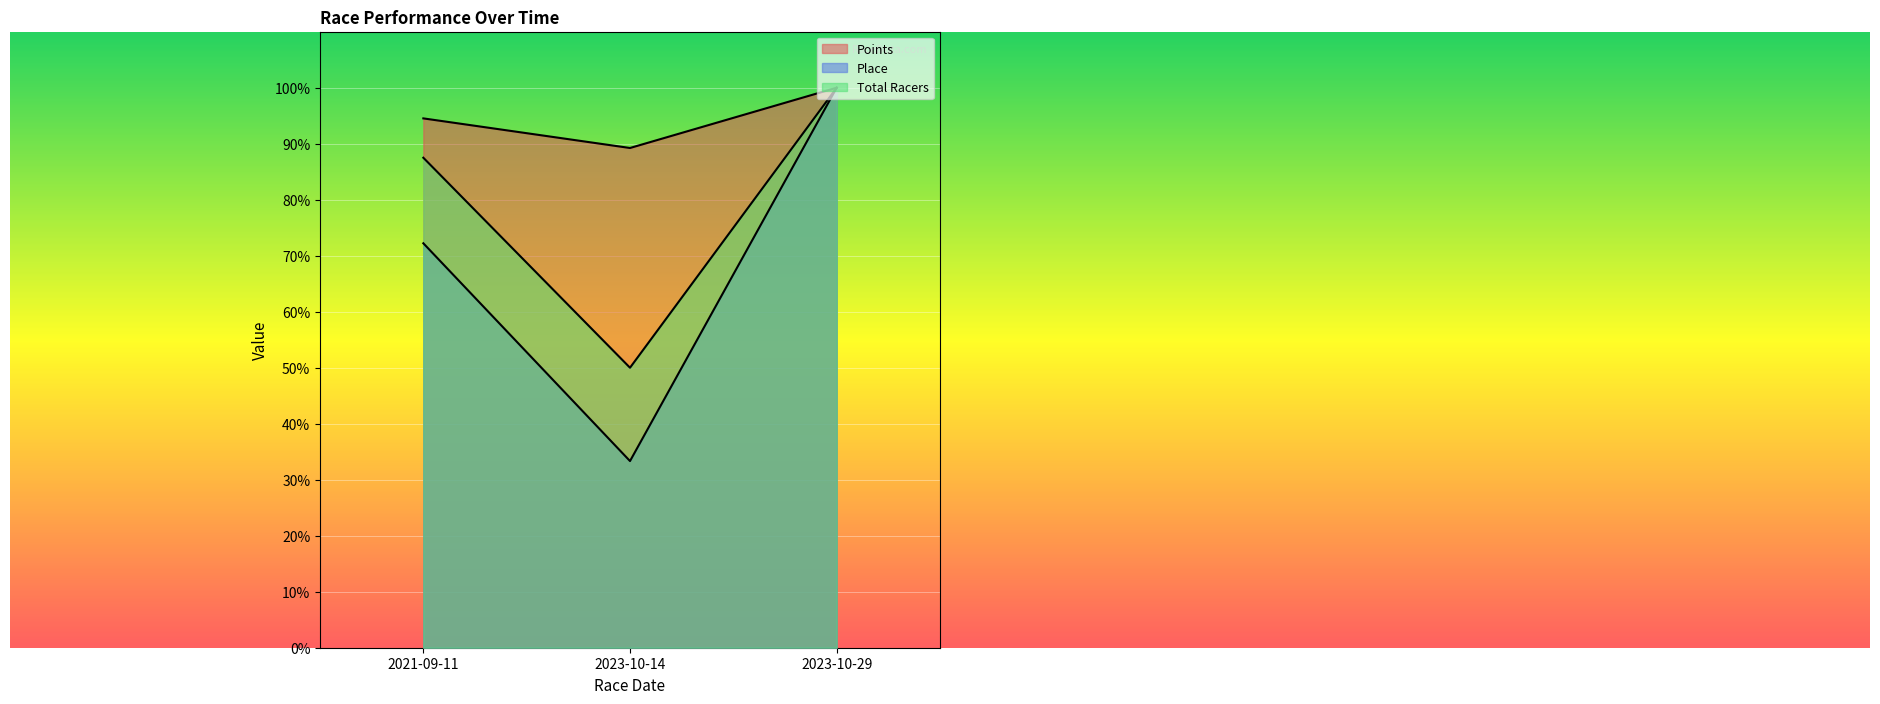

How many lines are shown in the chart?

3